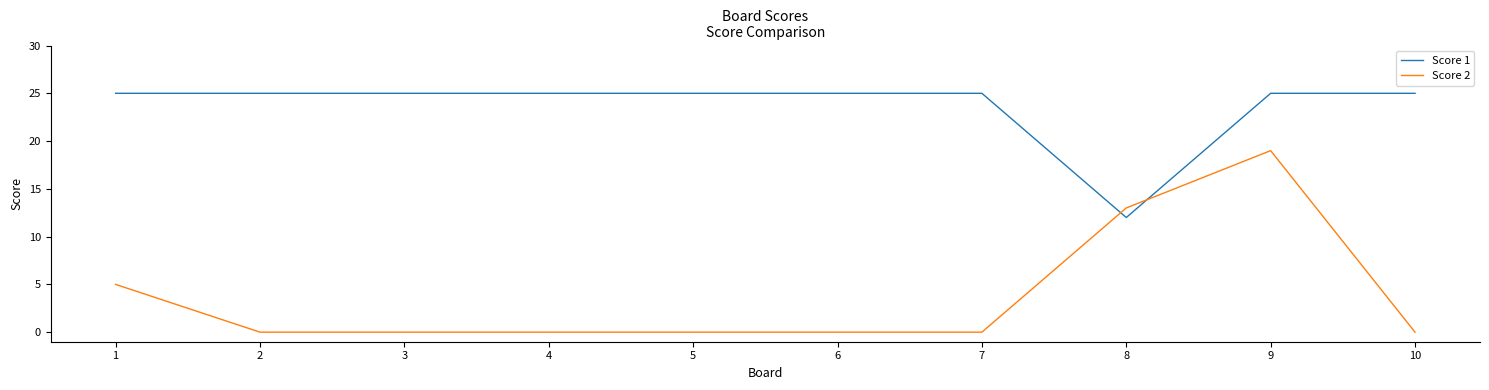

What is the highest value of the Score 2 series?

19